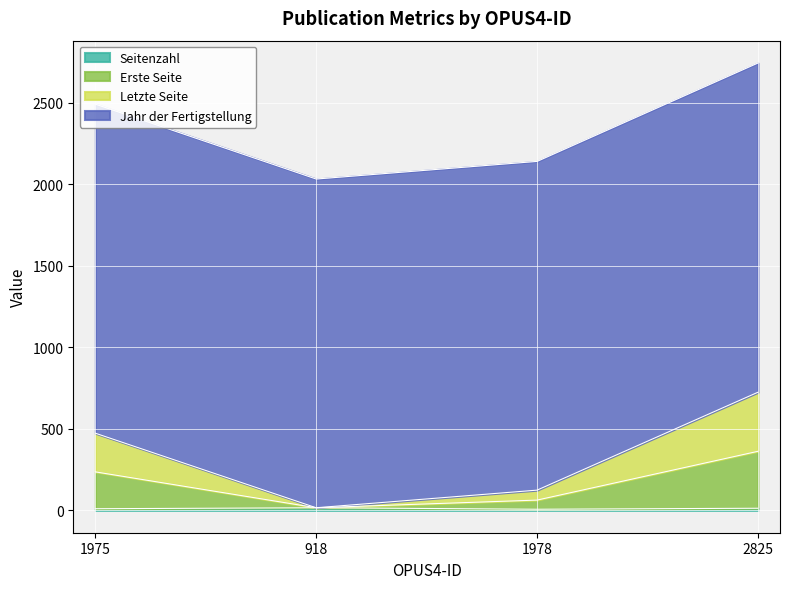

At which category is the sum across all series the highest?

2825